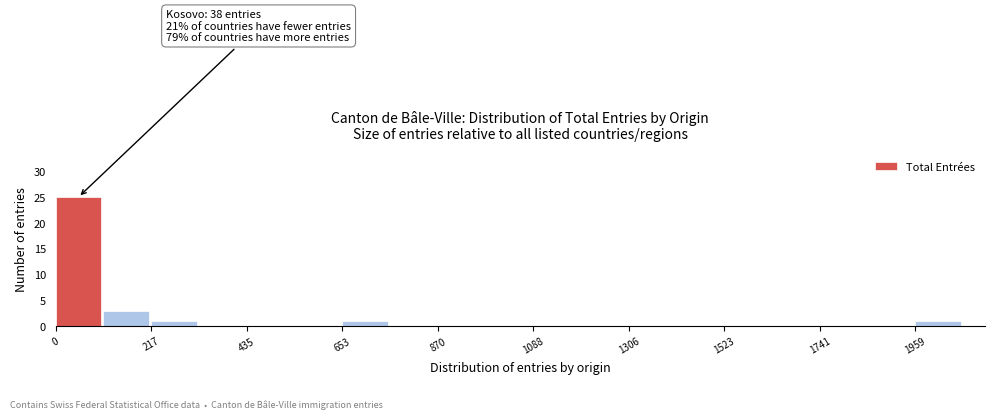

Around what value on the x-axis is the tallest bar? Give the approximate position of its centre, as read against the axis.

50